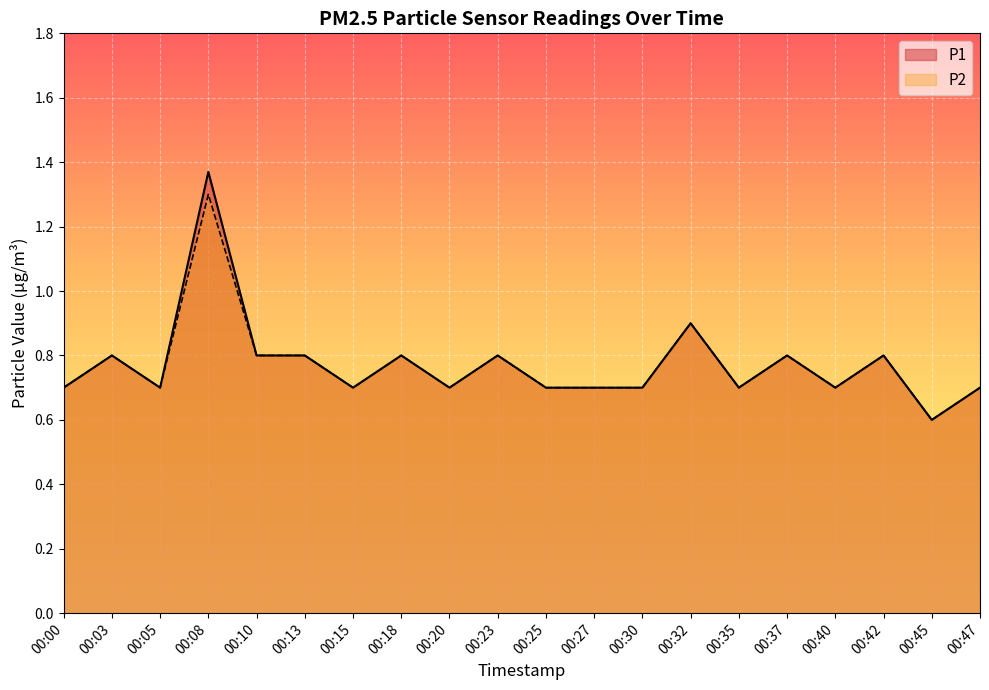

At which label does P1 reach its peak?

00:08